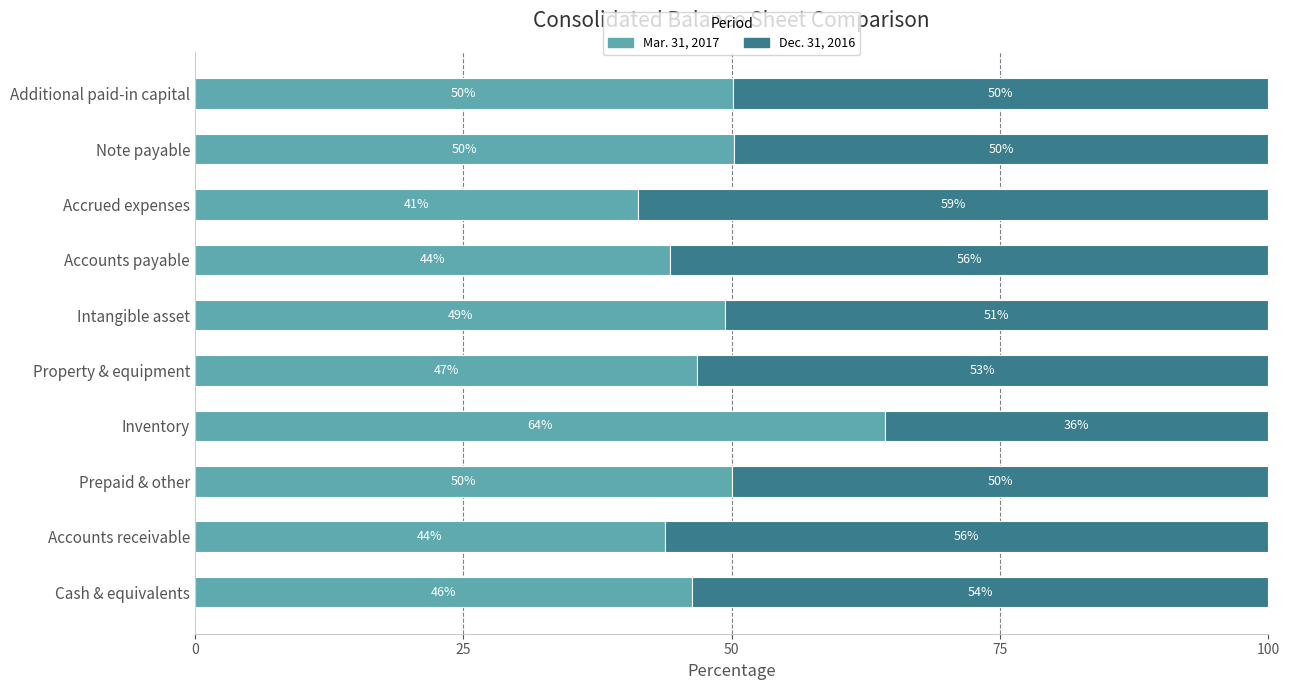

At which label does Mar. 31, 2017 reach its minimum?

Accrued expenses